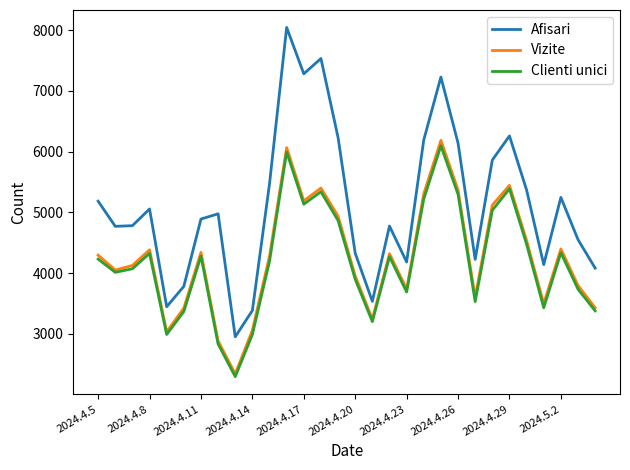

Count the number of data series in this chart.

3